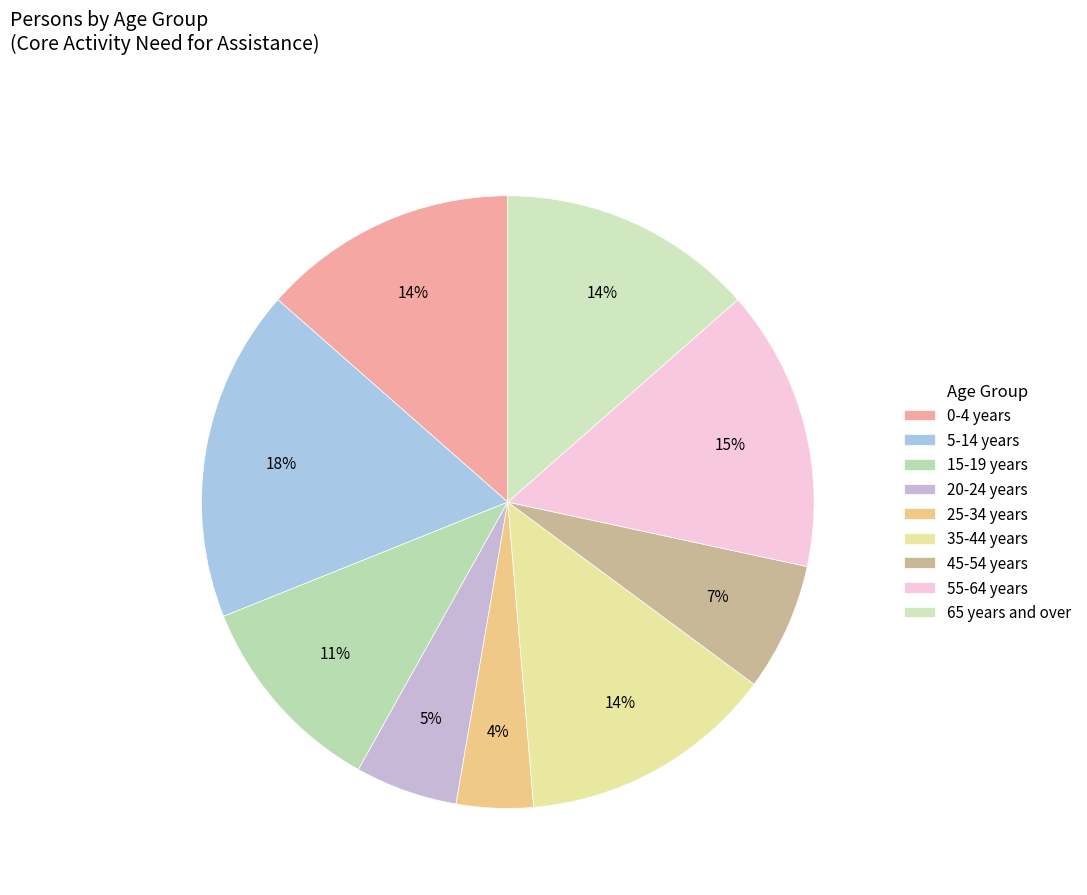

Count the number of slices in the pie.

9